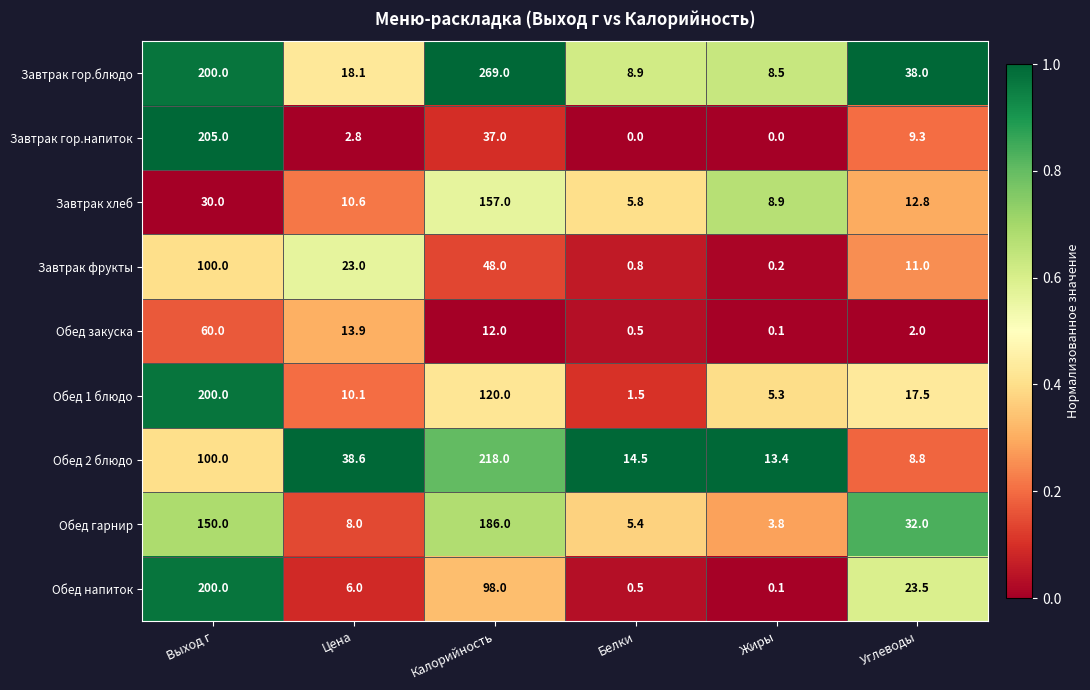

Is it true that Обед 1 блюдо equals 10.1 at Цена?

True